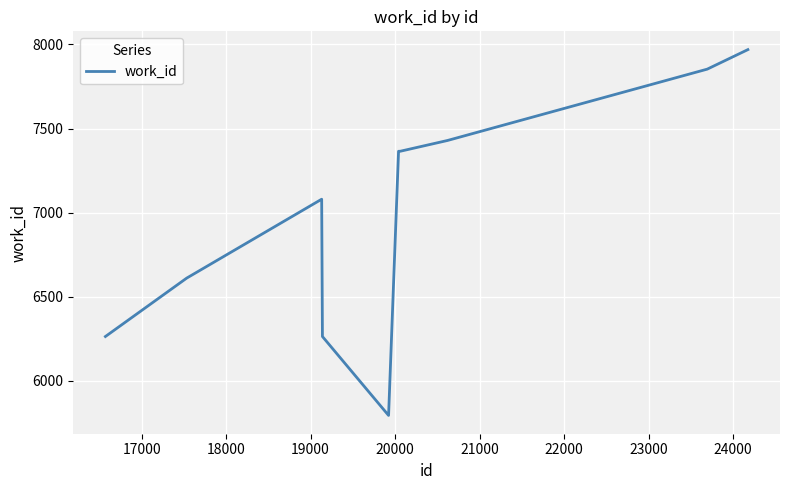

What is the maximum value shown in the chart?

7969